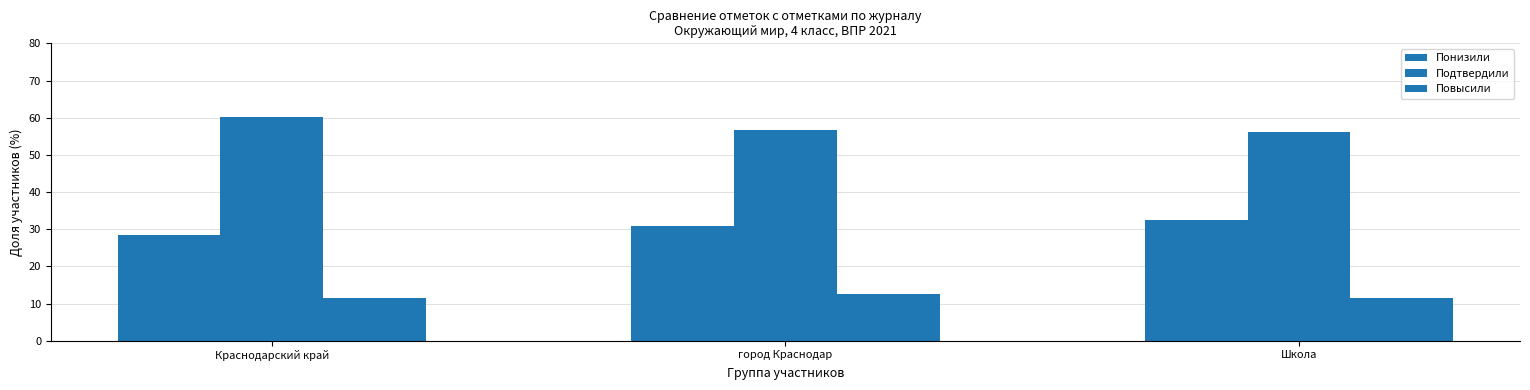

What is the label of the 2nd bar from the right?

город Краснодар